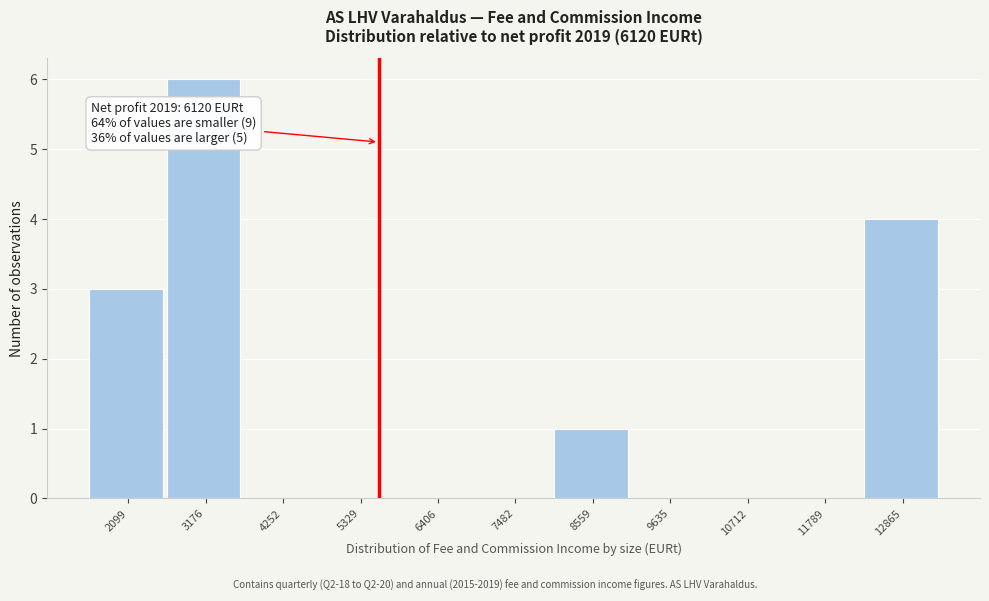

Reading left to right, transcribe all the data shown in this chart.

2099=3	3176=6	4252=0	5329=0	6406=0	7482=0	8559=1	9635=0	10712=0	11789=0	12865=4